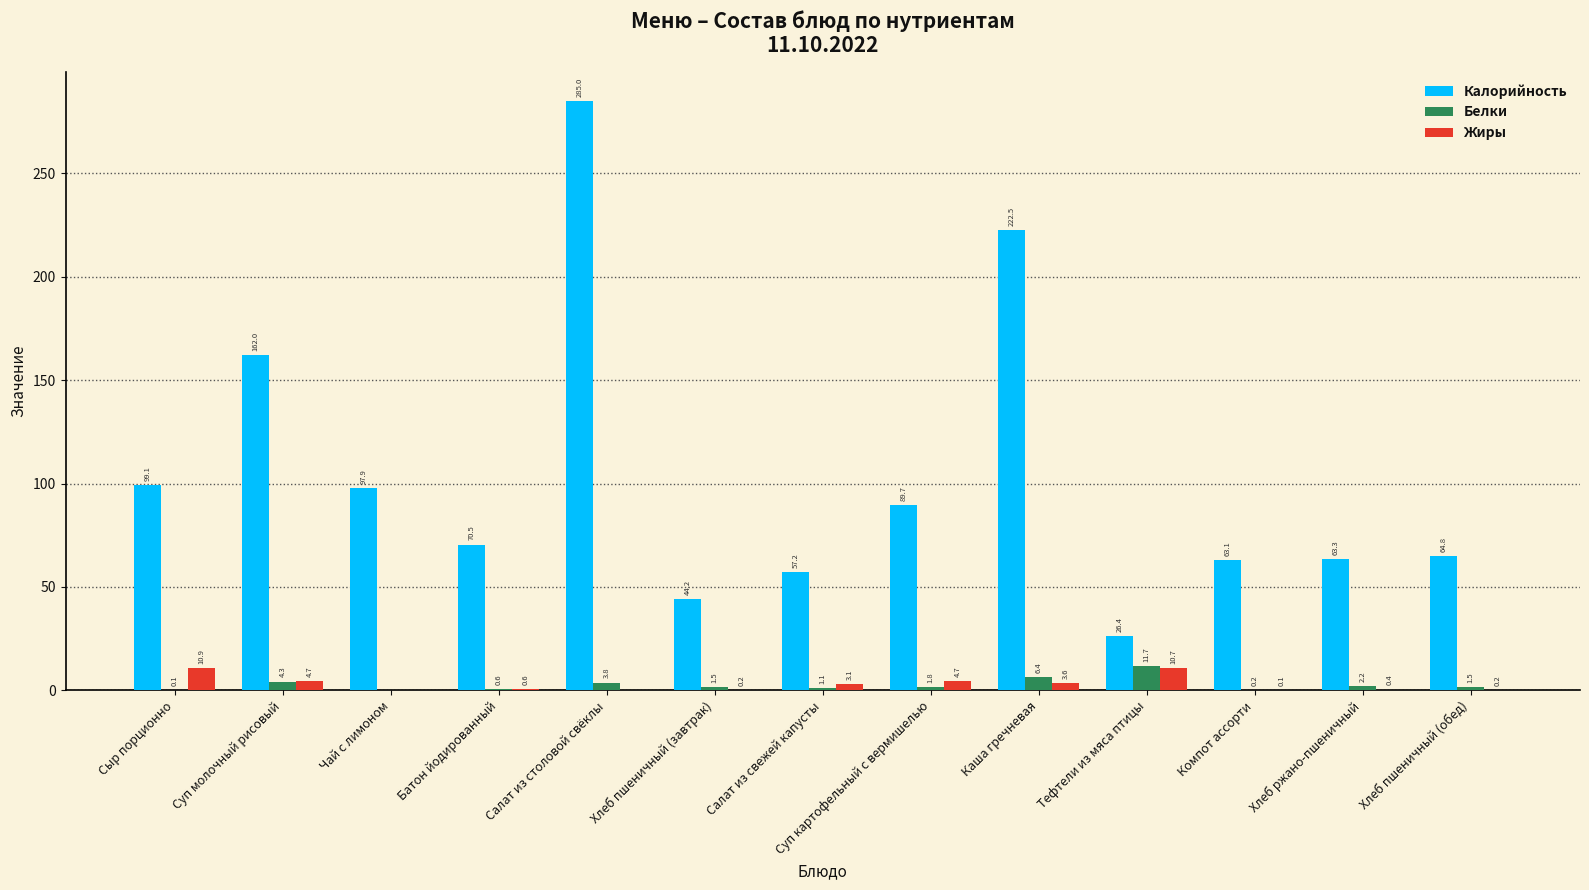

True or false: Жиры has a value of 3.6 at Каша гречневая.

True